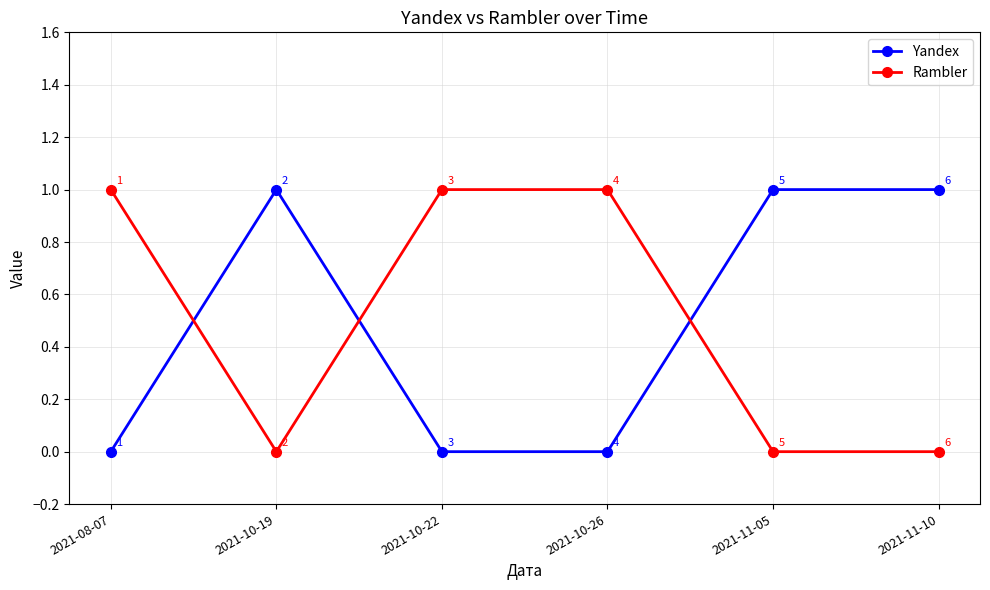

True or false: Yandex has more than 0 interior local peaks.

True